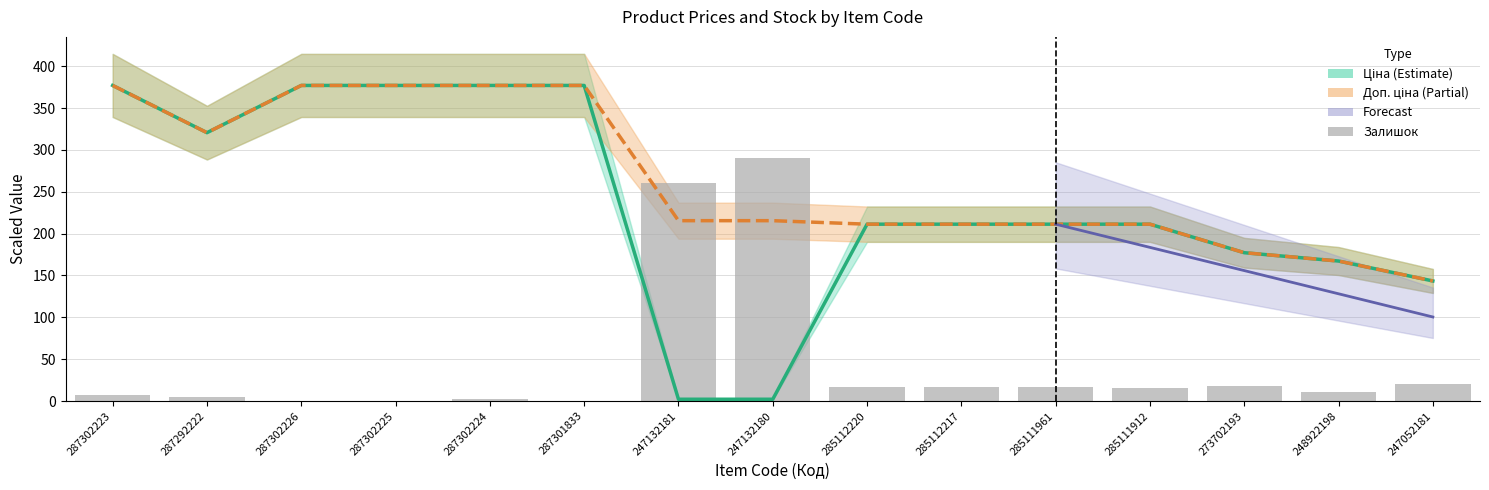

Rank the categories by Залишок value from lowest to highest.

287302226, 287302225, 287301833, 287302224, 287292222, 287302223, 248922198, 285111912, 285112220, 285112217, 285111961, 273702193, 247052181, 247132181, 247132180